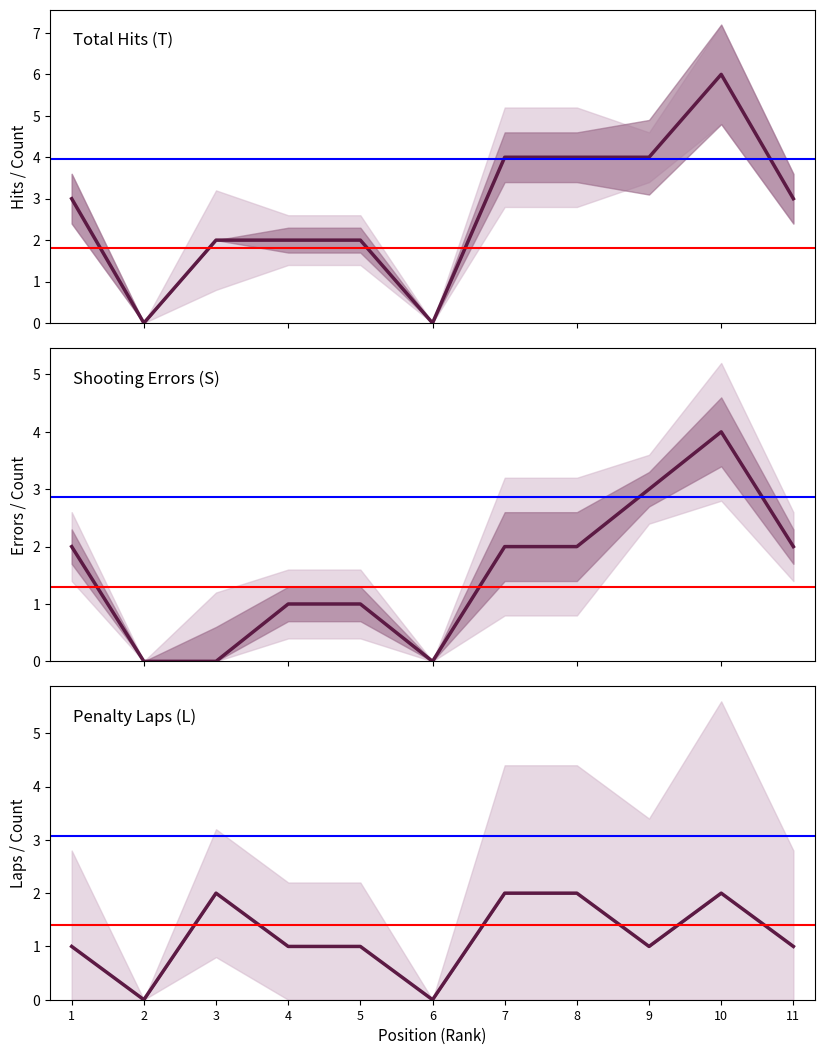

Which series changed the most between 4 and 5?

Total Hits (T)